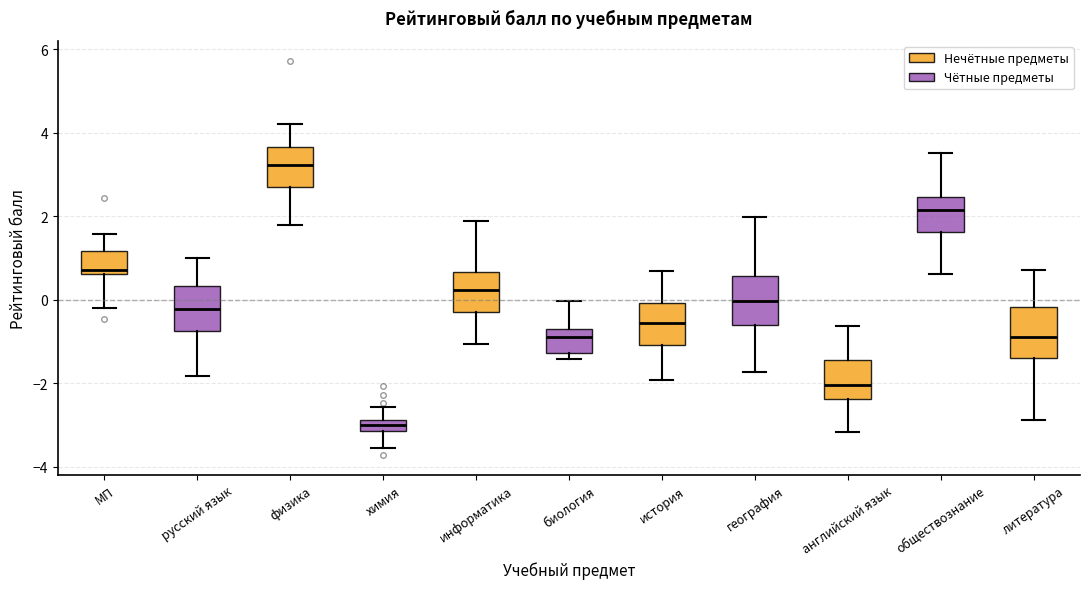

Where does the median line of the box for химия sit on the y-axis? The values are not printed on the chart, so give them approximately, as read against the axis.

-3.0